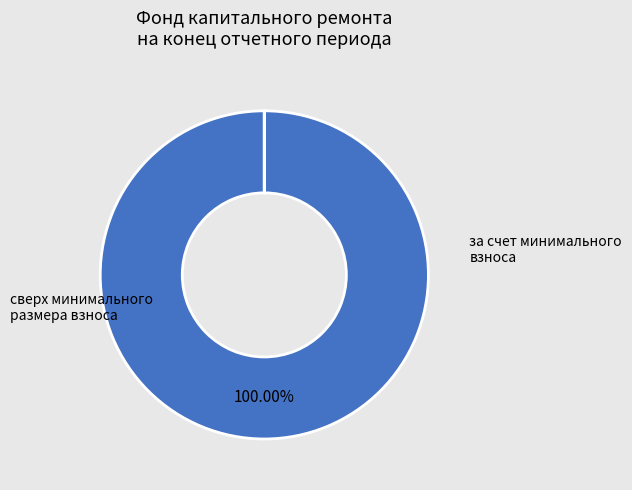

To the nearest percent, what is the difference between the largest and smallest slice percentages?

100%